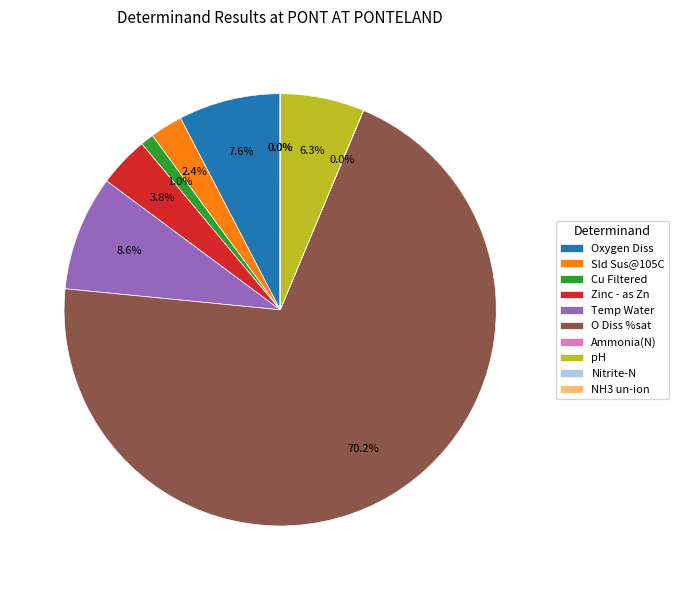

Does any single category account for the majority?

Yes